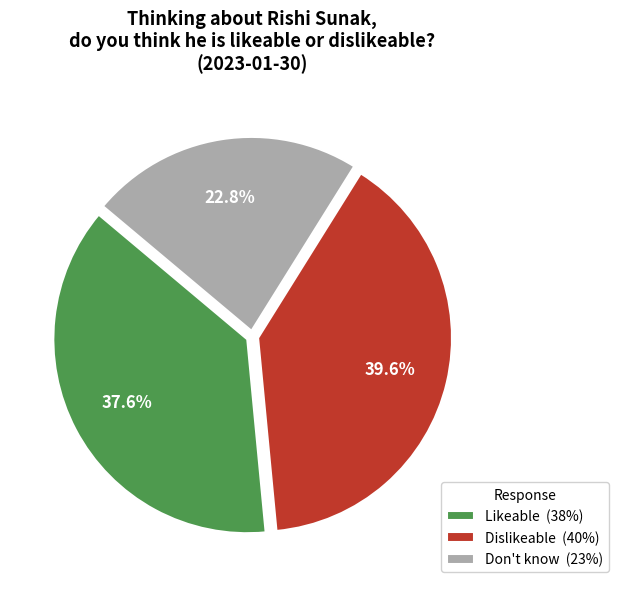

To the nearest percent, what percentage of the pie is Likeable?

38%